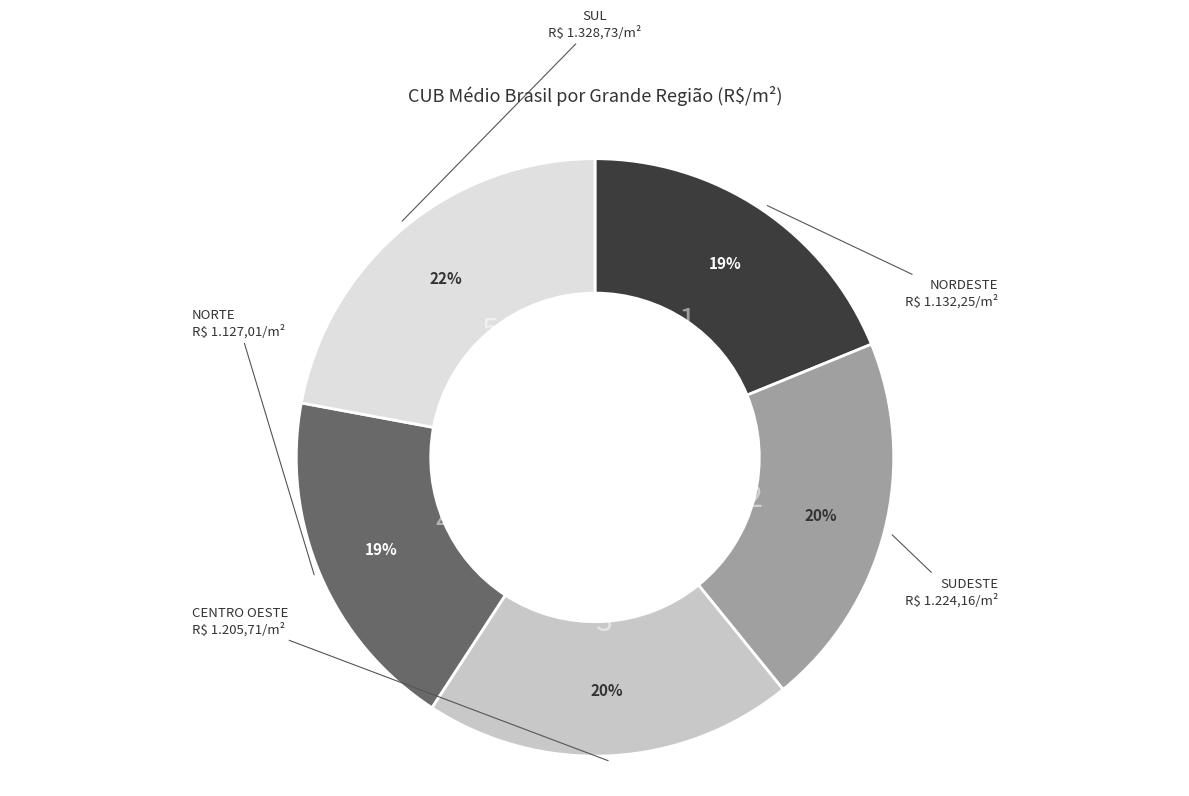

To the nearest percent, what is the difference between the largest and smallest slice percentages?

3%